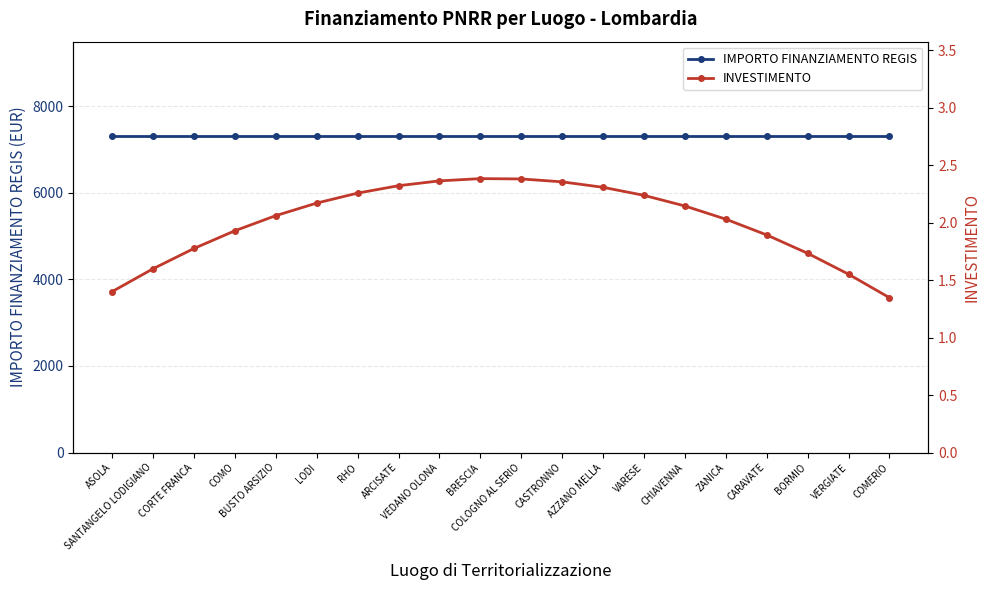

True or false: IMPORTO FINANZIAMENTO REGIS and INVESTIMENTO cross at least once.

False